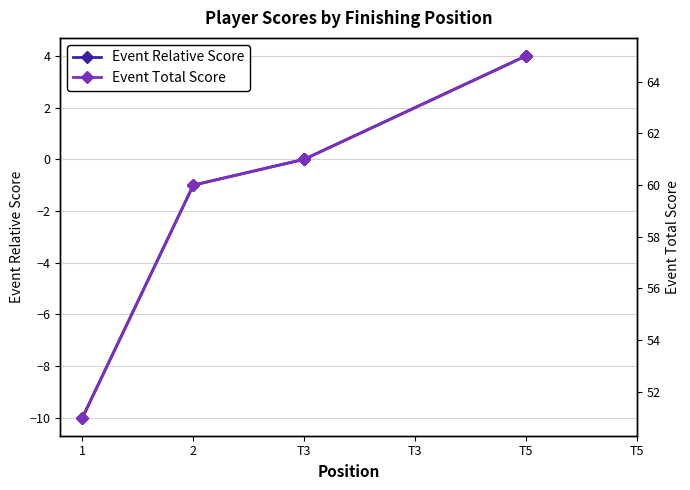

How many negative values does the Event Relative Score series have?

2